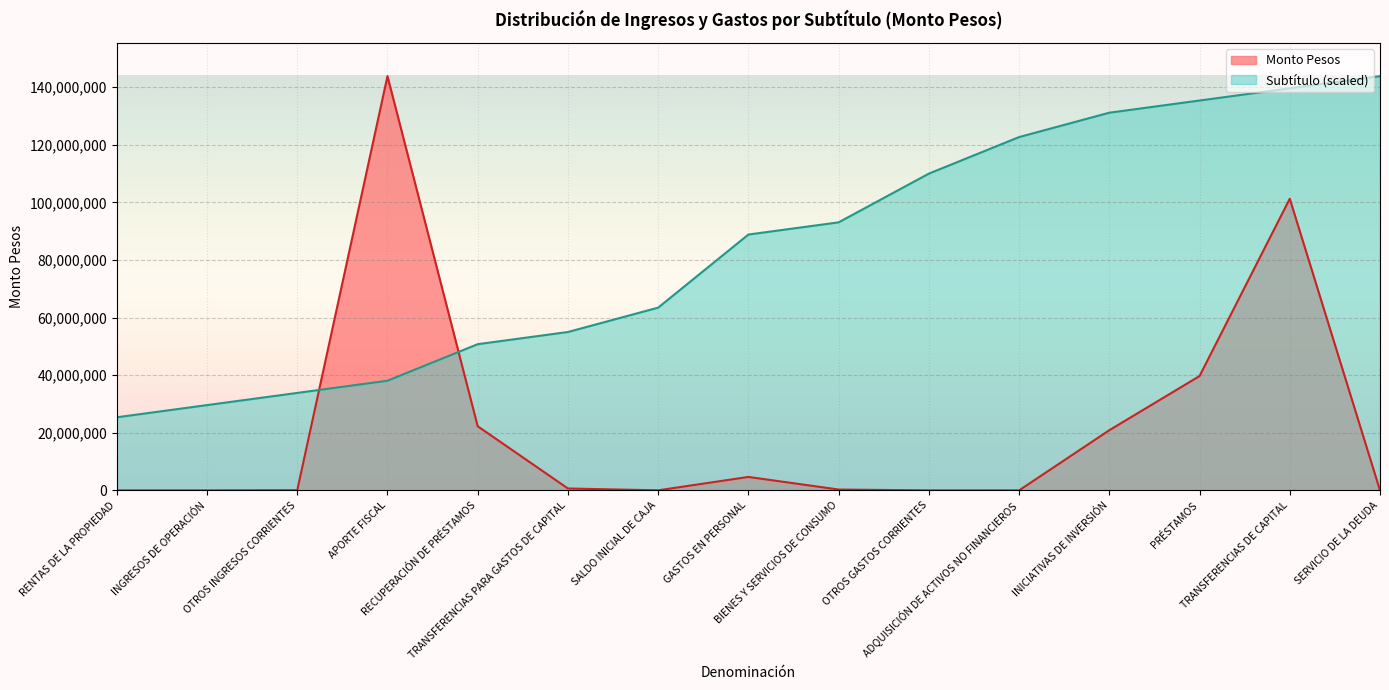

Where is Monto Pesos nearest to the value 71929423?

TRANSFERENCIAS DE CAPITAL